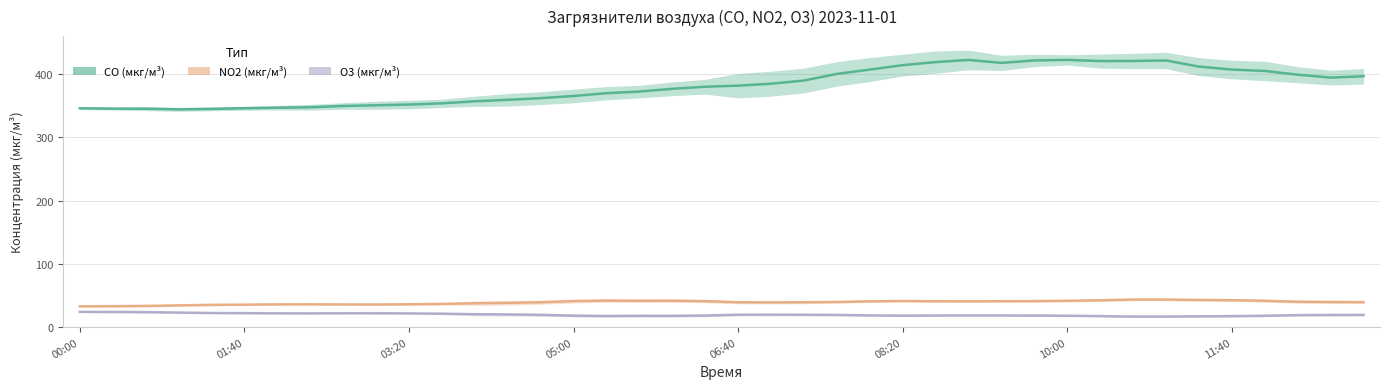

How many interior local valleys does the O3 (мкг/м³) series have?

10